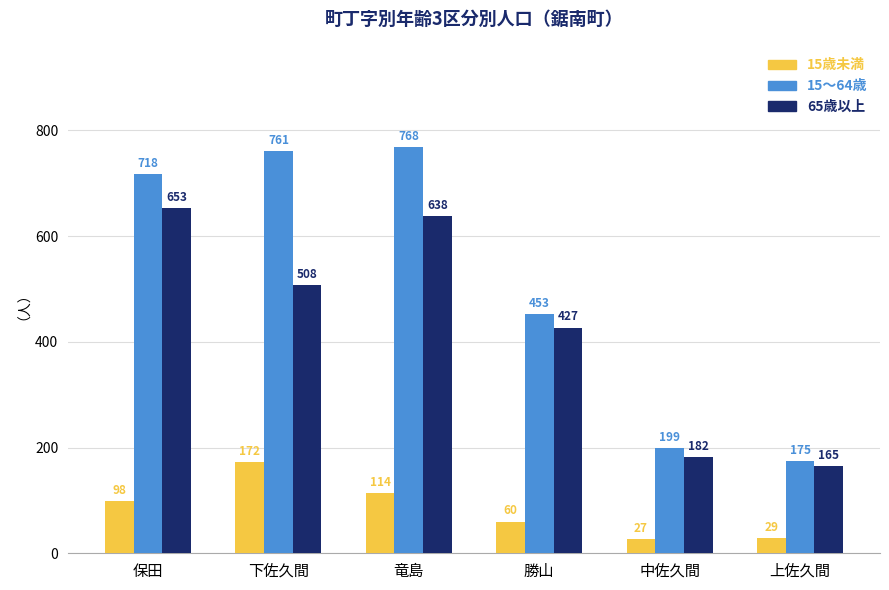

How many bars are there in each group?

3